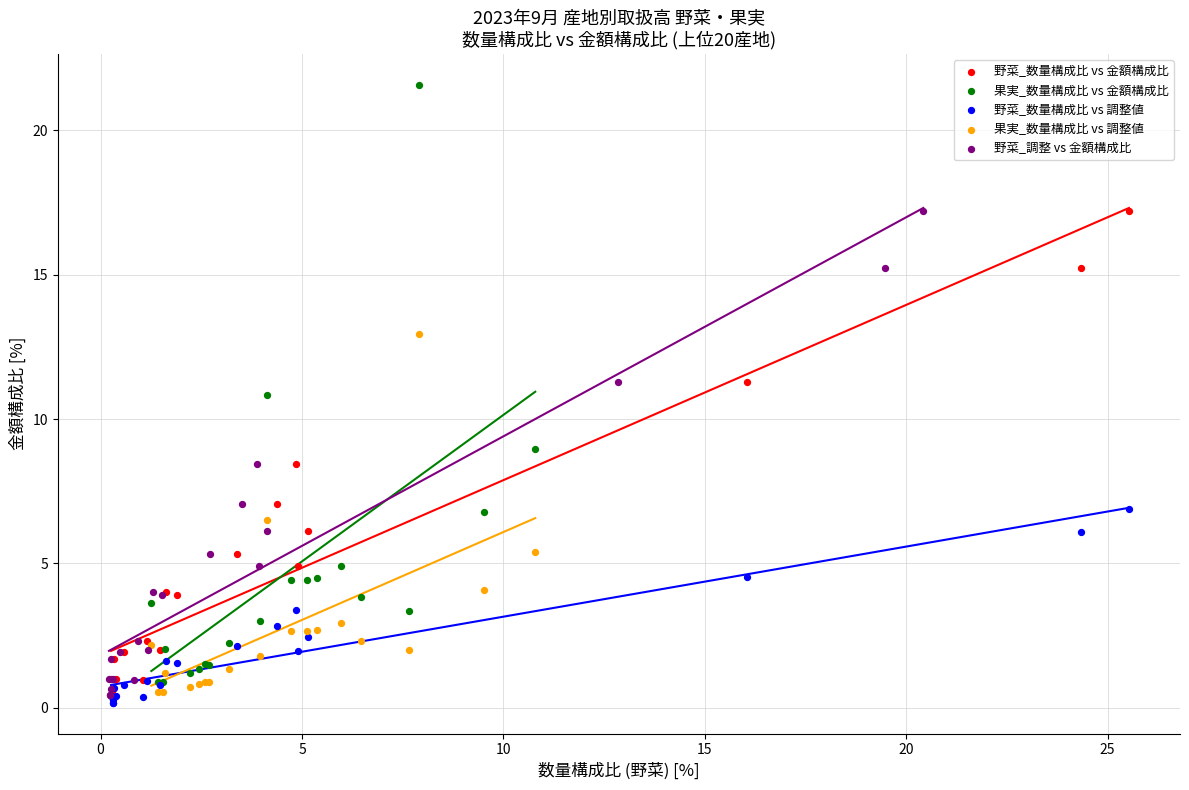

What are all the series names shown in the legend?

野菜_数量構成比 vs 金額構成比, 果実_数量構成比 vs 金額構成比, 野菜_数量構成比 vs 調整値, 果実_数量構成比 vs 調整値, 野菜_調整 vs 金額構成比